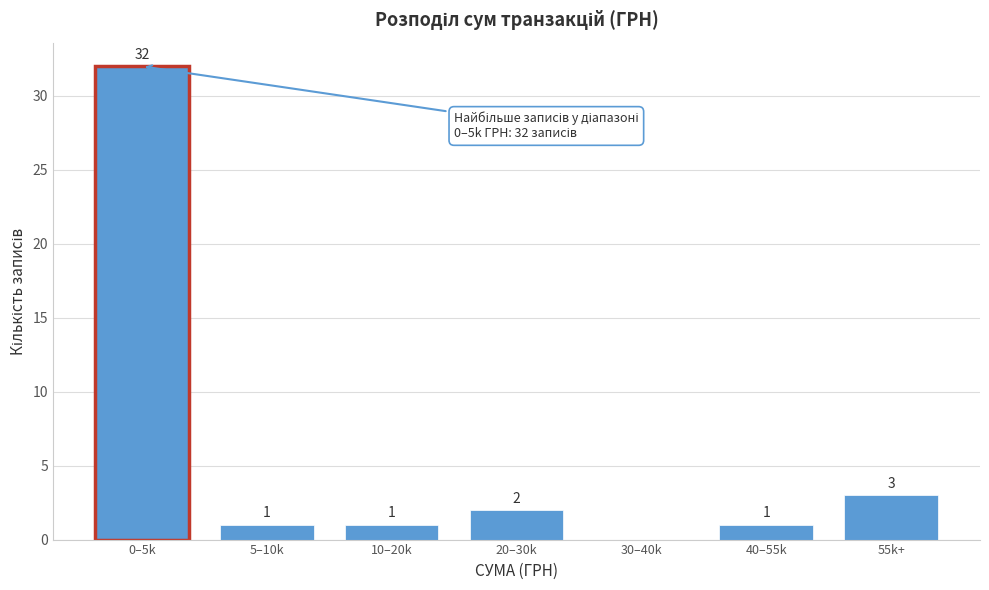

Reading left to right, what are all the values shown in this chart?

0–5k=32	5–10k=1	10–20k=1	20–30k=2	30–40k=0	40–55k=1	55k+=3